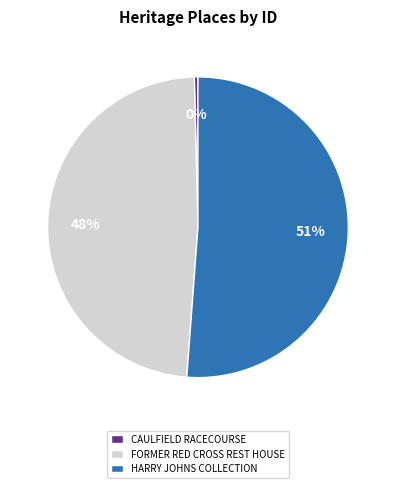

Which category has the smallest portion of the pie?

CAULFIELD RACECOURSE